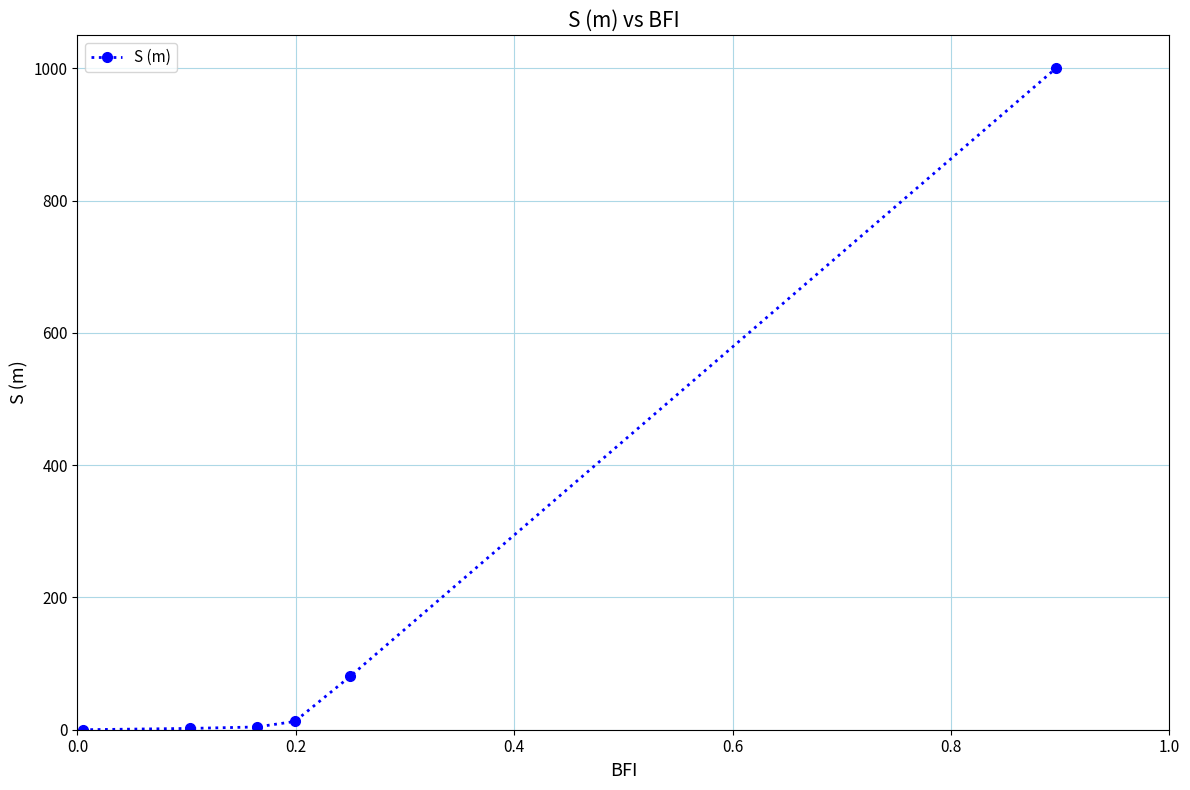

True or false: the data has more than 2 interior local peaks.

False